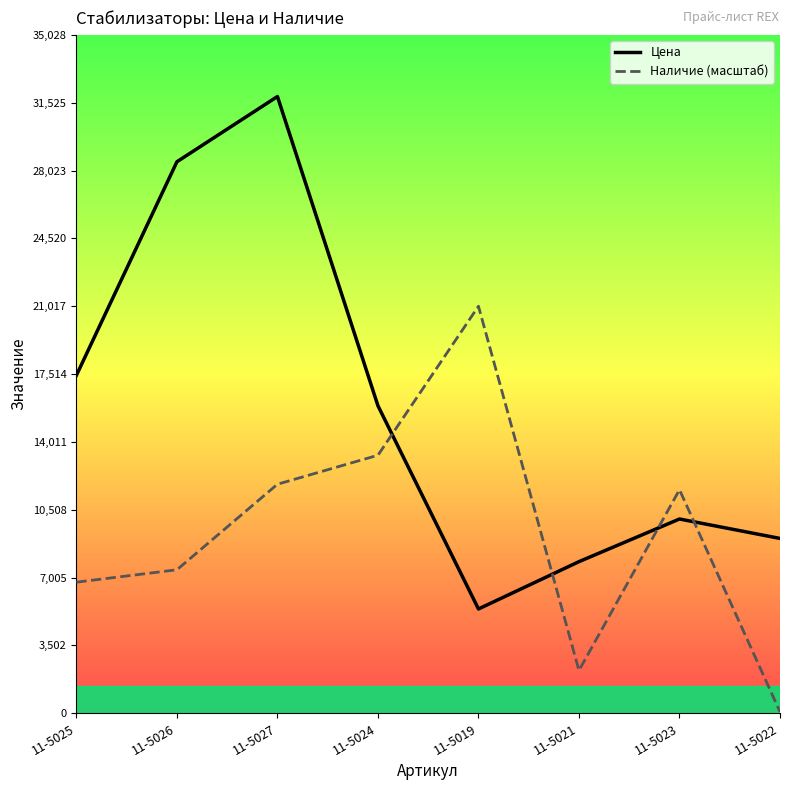

At which label does Наличие (масштаб) reach its minimum?

11-5022